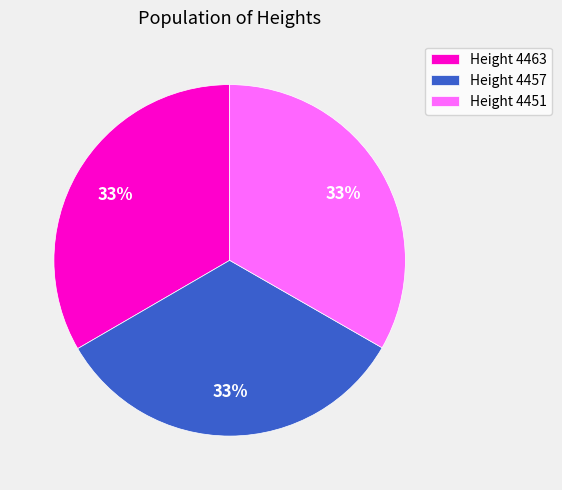

Is there a majority slice in this chart?

No